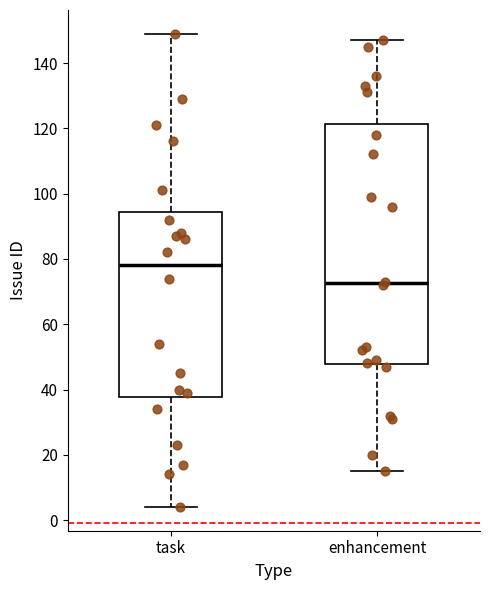

Where is the upper edge of the box for task on the y-axis? The values are not printed on the chart, so give them approximately, as read against the axis.

94